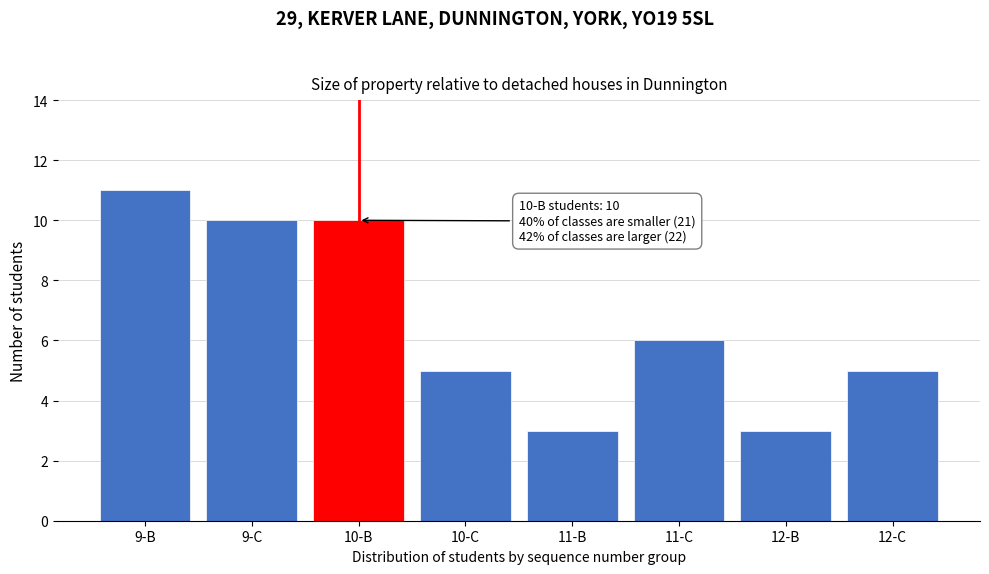

Reading left to right, list all the values displayed in this chart.

9-B=11	9-C=10	10-B=10	10-C=5	11-B=3	11-C=6	12-B=3	12-C=5